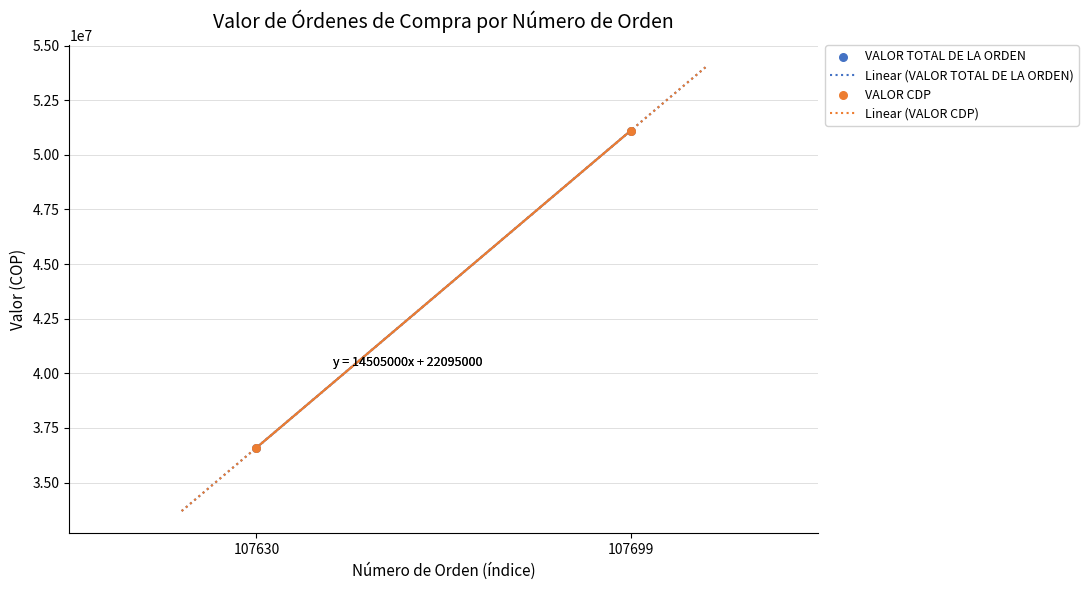

Which series has the largest total across all categories?

VALOR TOTAL DE LA ORDEN